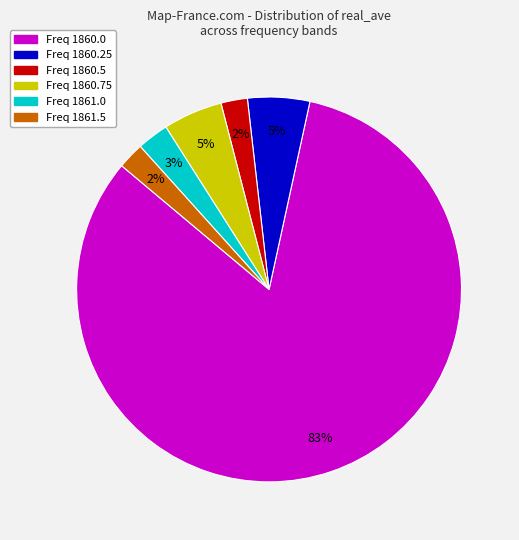

Which category has the biggest portion of the pie?

Freq 1860.0